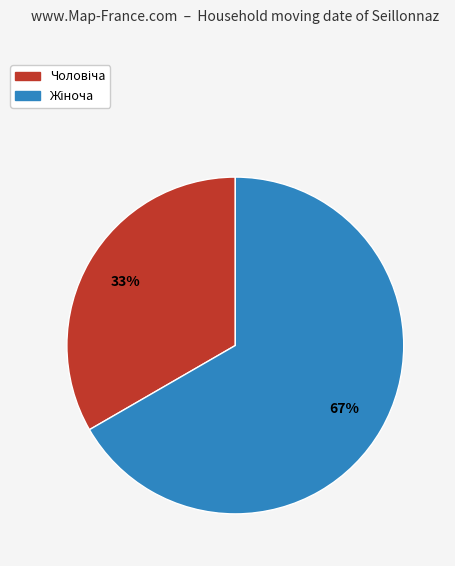

How many slices are in this pie chart?

2